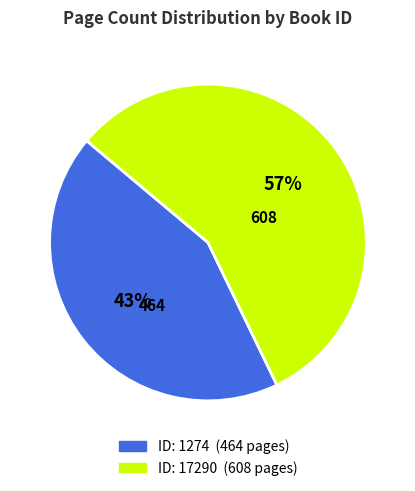

Is there any slice that represents more than half of the pie?

Yes